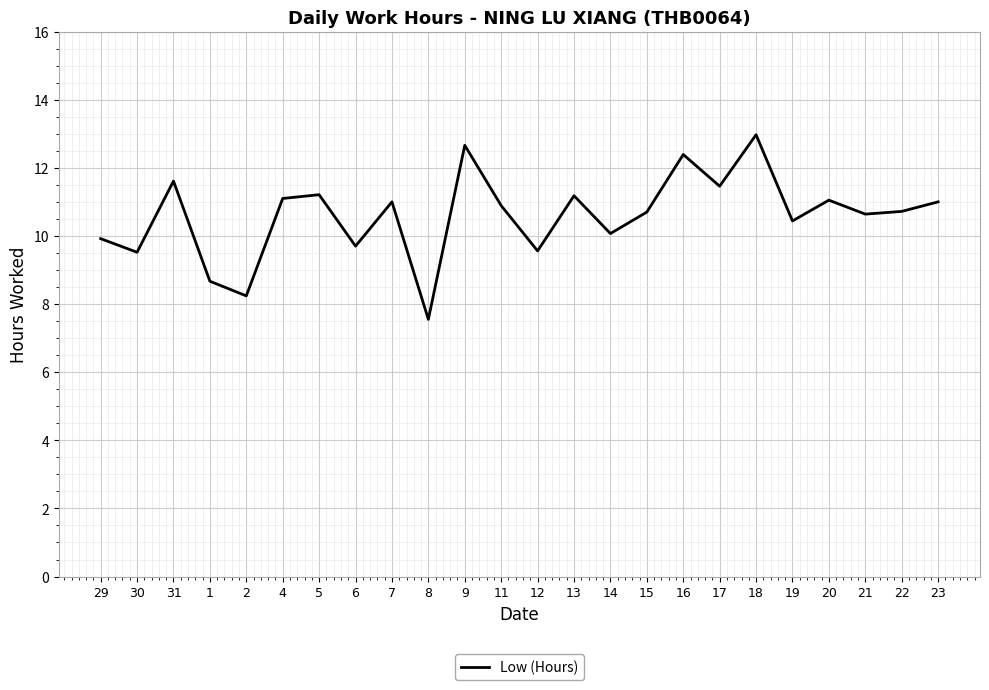

True or false: there are more than 0 points higher than both neighbors.

True